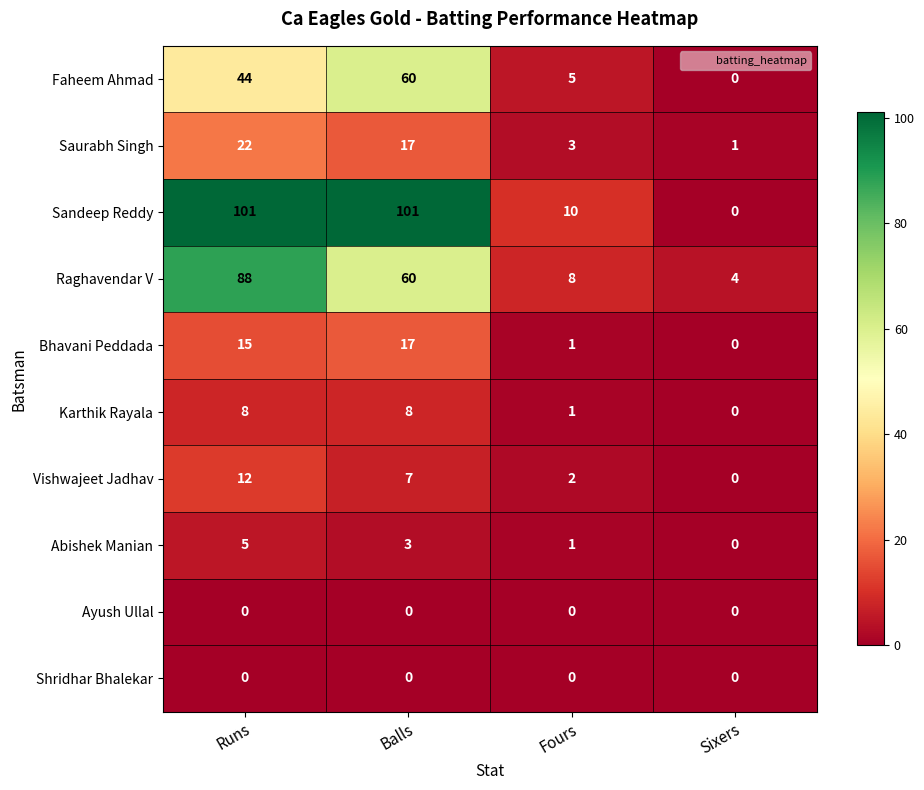

What is the difference between the highest and lowest values at Runs?

101